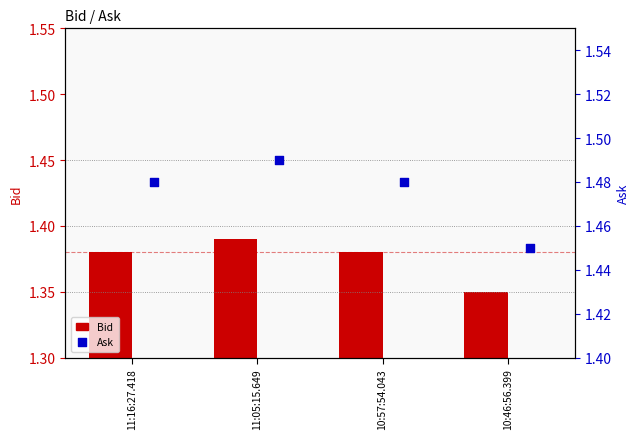

At how many categories does at least one series exceed 1?

4